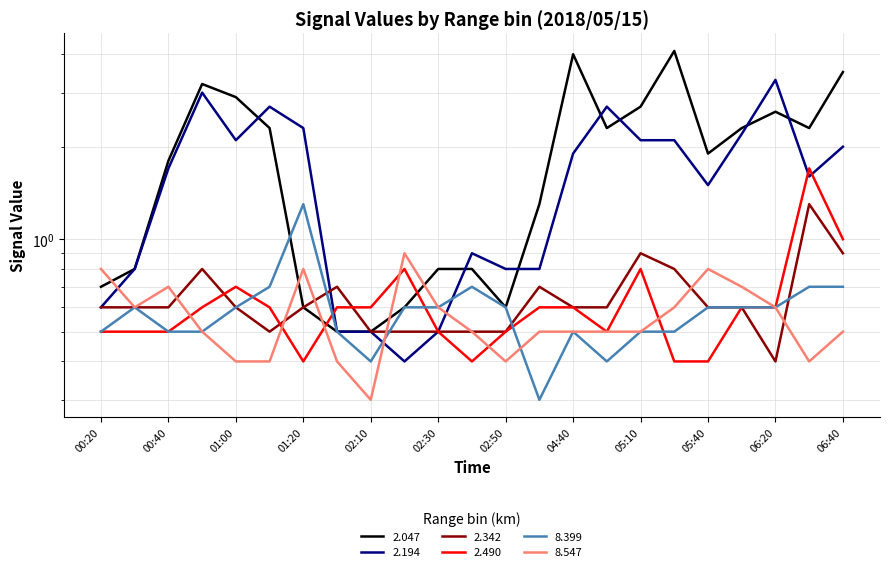

What is the spread (max minus min) of values at 02:10?

0.3